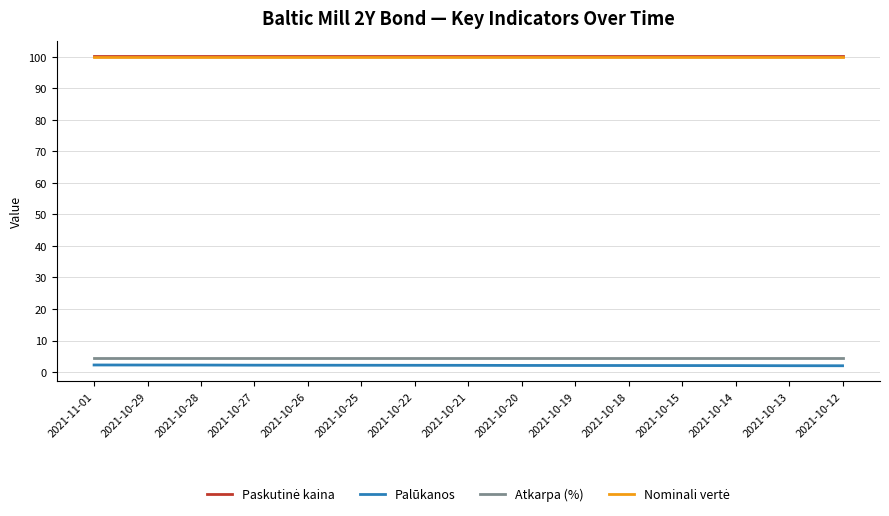

What position from the right is 2021-11-01?

15